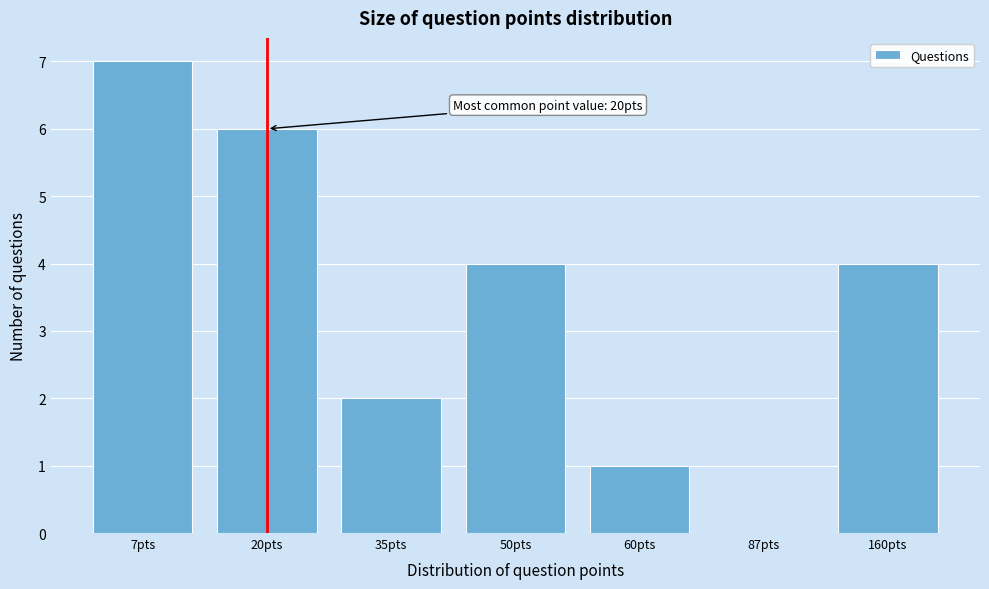

Reading left to right, what are all the values shown in this chart?

7pts=7	20pts=6	35pts=2	50pts=4	60pts=1	87pts=0	160pts=4